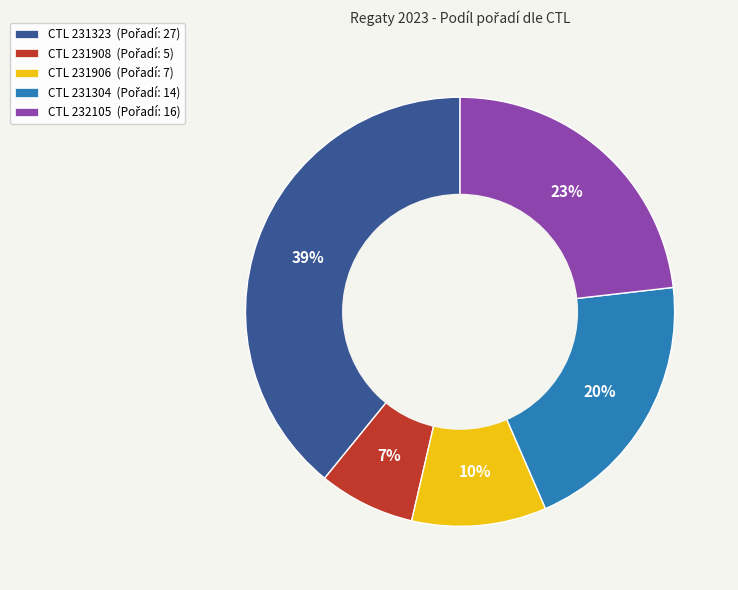

To the nearest percent, what is the average slice percentage?

20%